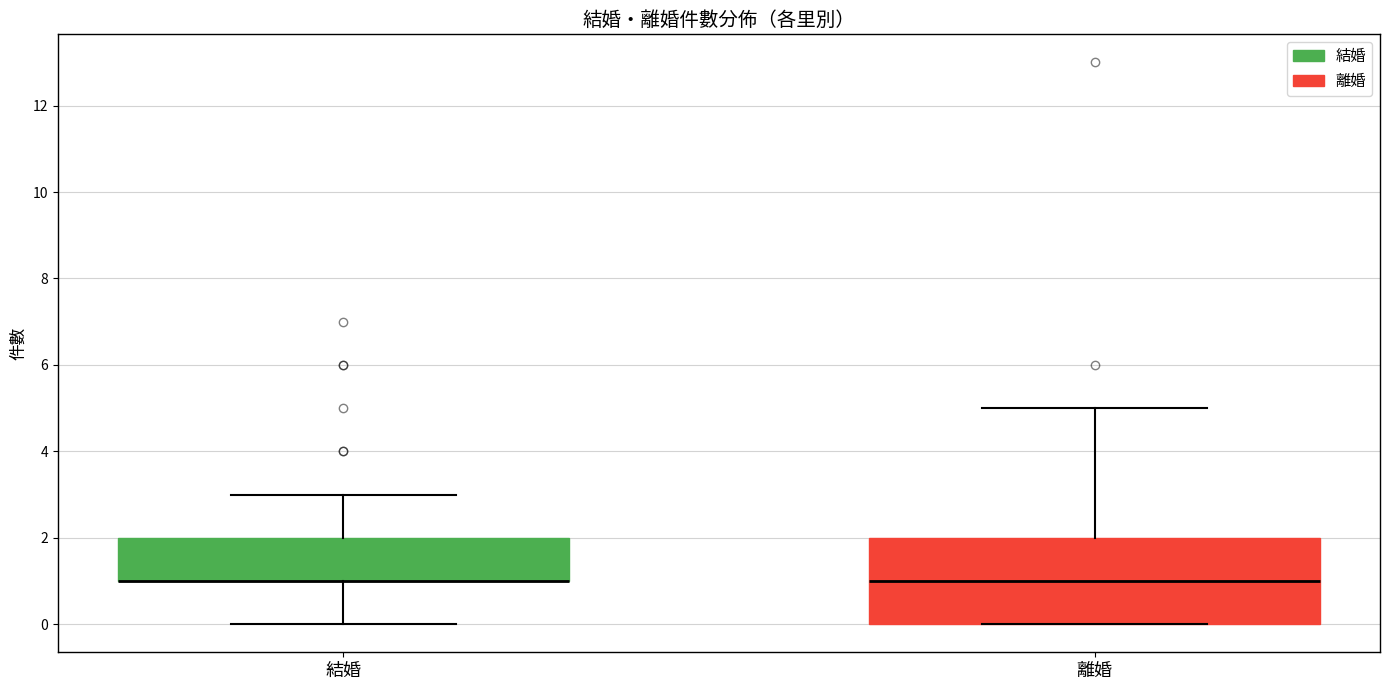

Reading left to right, transcribe this box plot: for each box, give where its median line is, the range the box spans, and where its two whiskers end, as read against the y-axis. The values are not printed on the chart, so give them approximately, as read against the axis.

結婚: median 1 (drawn on the box's lower edge), box 1 to 2, whiskers 0 to 3
離婚: median 1, box 0 to 2, whiskers 0 to 5